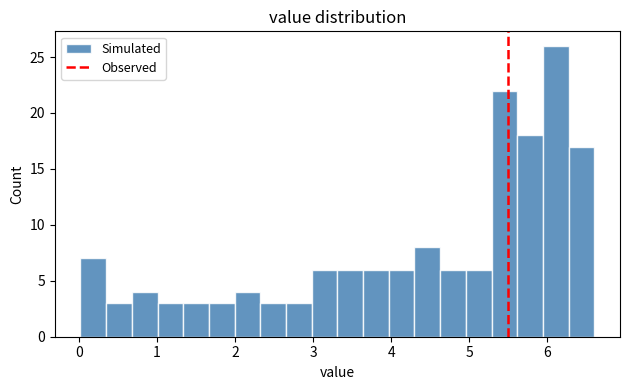

Read against the x-axis, roughly where is the centre of the tallest bar?

6.1